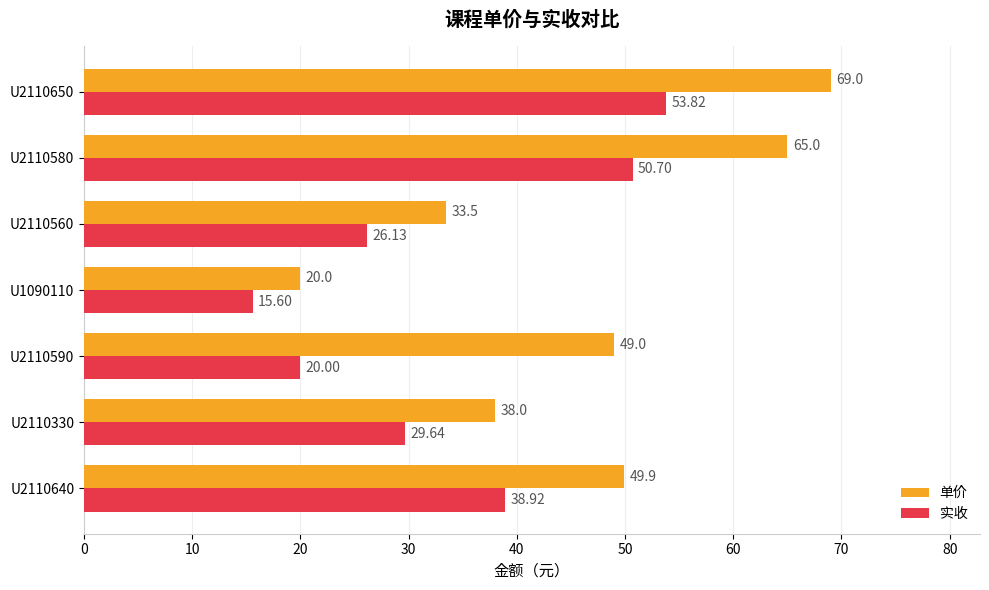

Which series has the widest spread of values?

单价